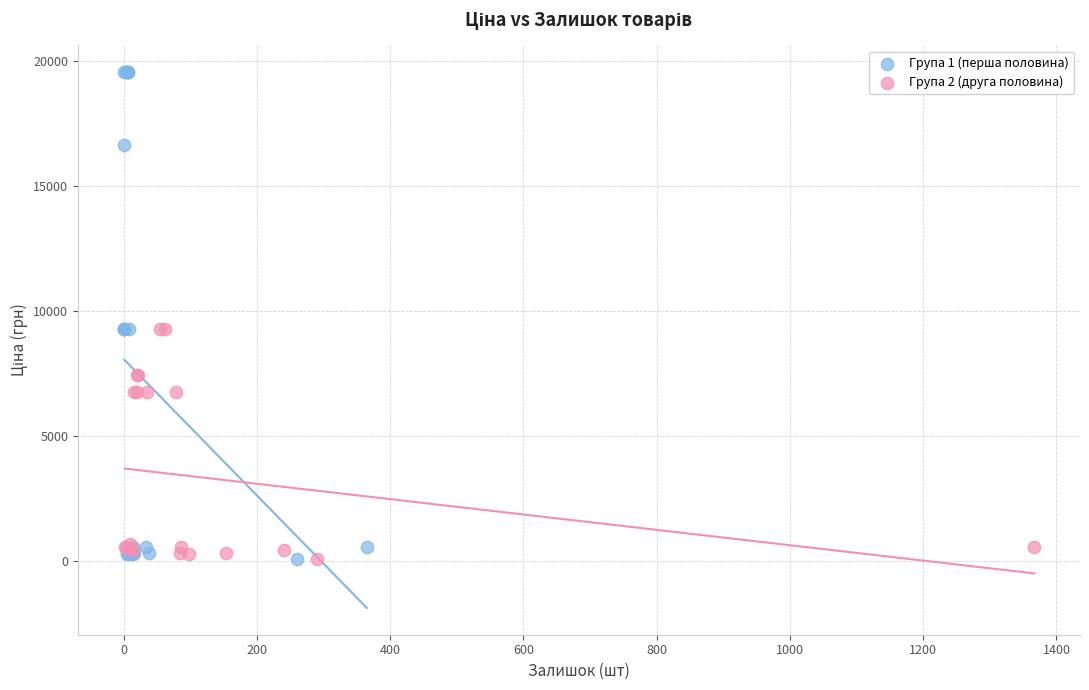

Which series contains the highest Y value?

Група 1 (перша половина)